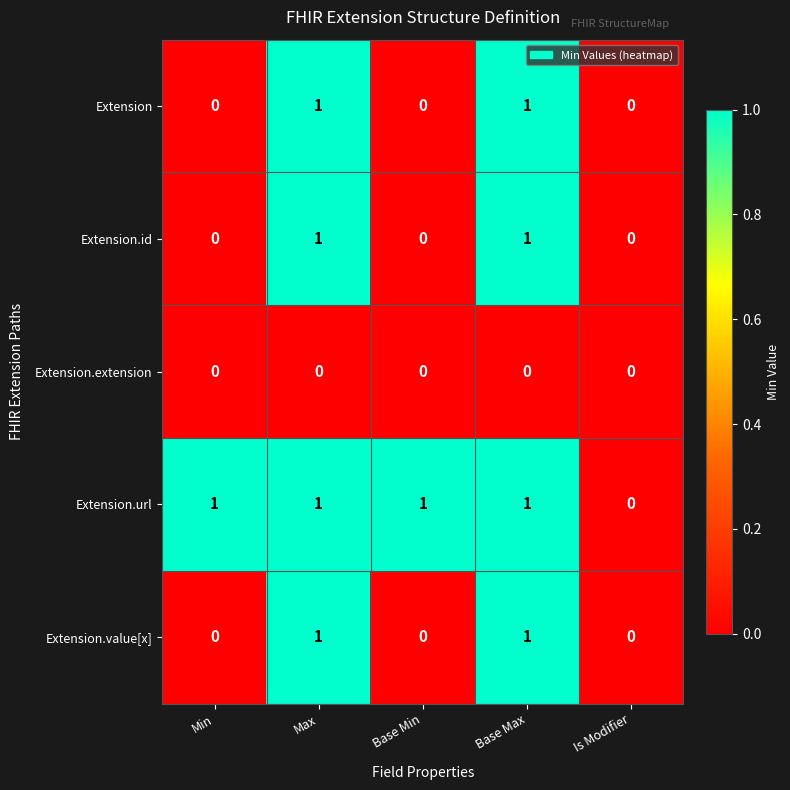

Reading left to right, transcribe all the data shown in this chart.

Extension: 0	1	0	1	0
Extension.id: 0	1	0	1	0
Extension.extension: 0	0	0	0	0
Extension.url: 1	1	1	1	0
Extension.value[x]: 0	1	0	1	0